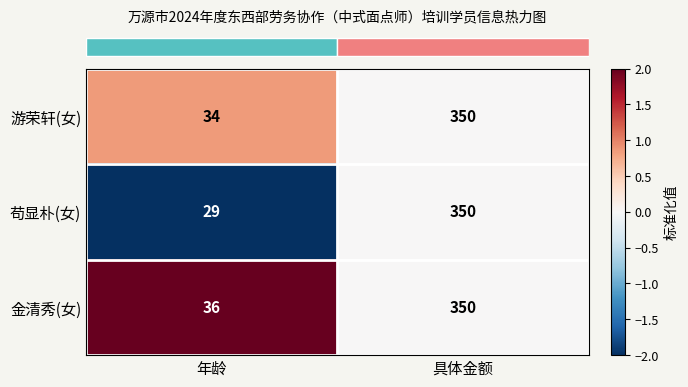

List the series in order of their overall mean, highest first.

金清秀(女), 游荣轩(女), 苟显朴(女)